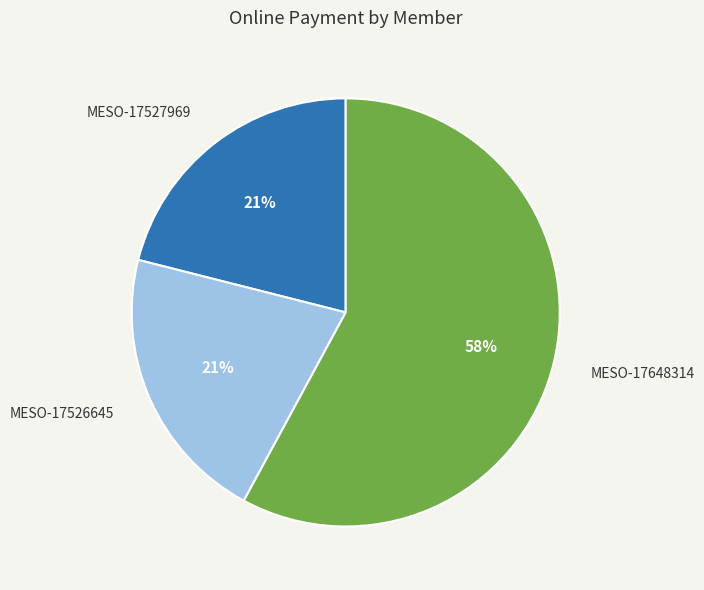

What percentage is the MESO-17648314 slice, to the nearest percent?

58%